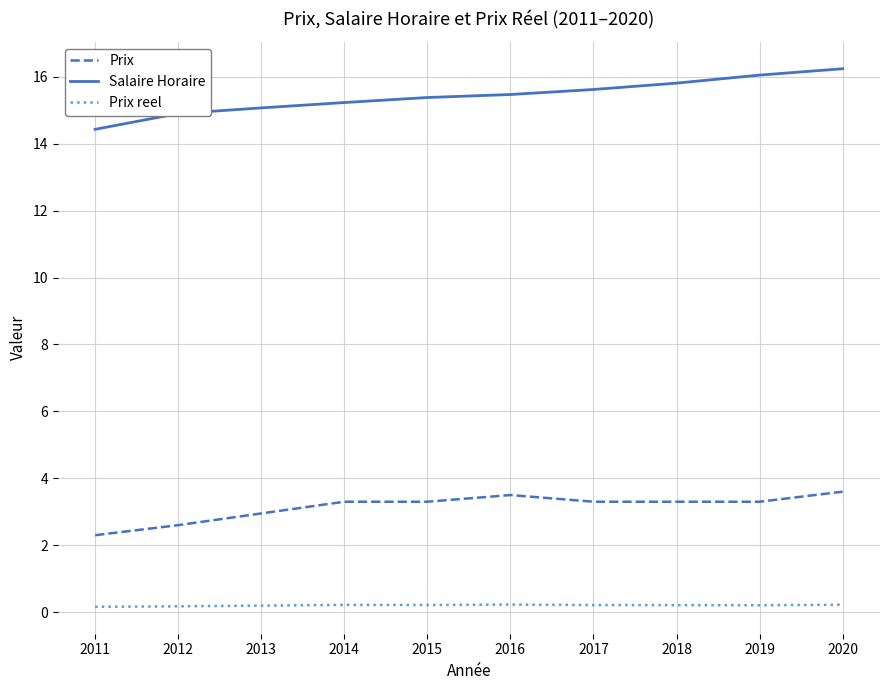

Which series has the largest range (max minus min)?

Salaire Horaire